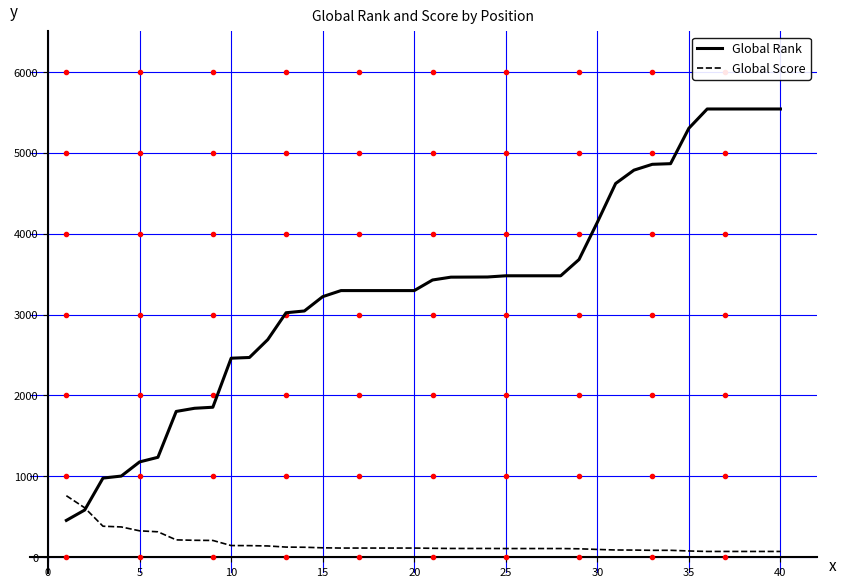

What is the maximum value shown in the chart?

5542